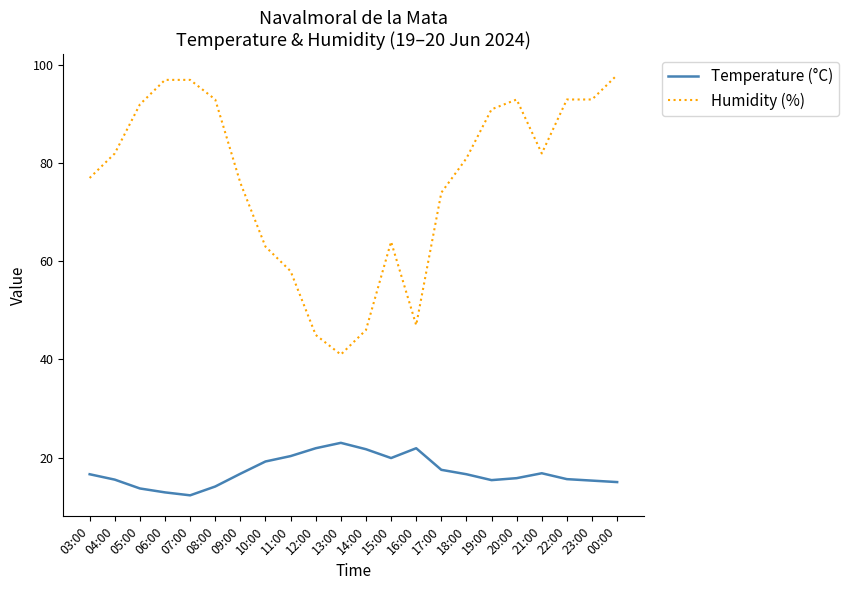

At how many categories does at least one series exceed 26?

22